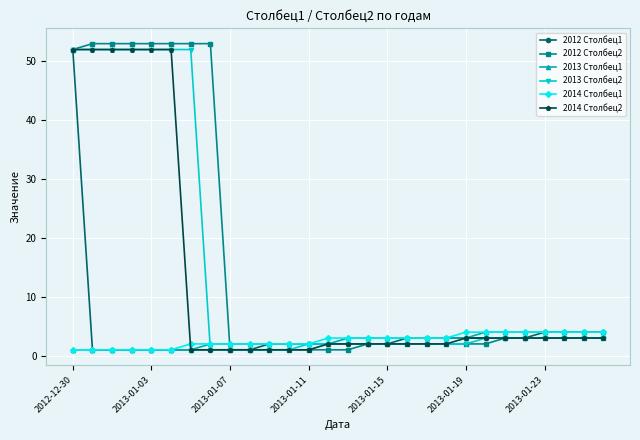

What is the greatest value displayed?

53